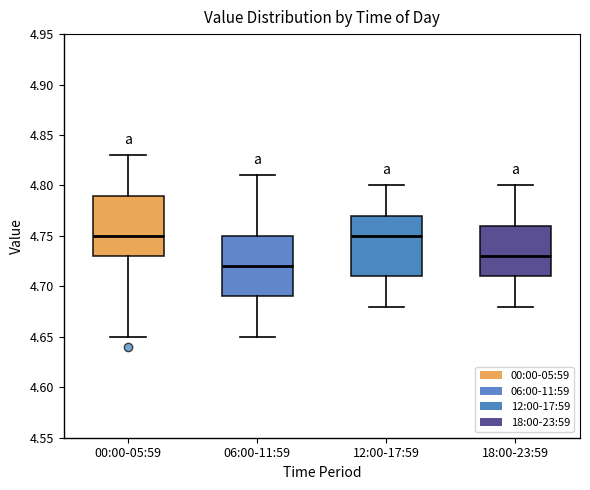

Reading left to right, transcribe this box plot: for each box, give where its median line is, the range the box spans, and where its two whiskers end, as read against the y-axis. The values are not printed on the chart, so give them approximately, as read against the axis.

00:00-05:59: median 4.75, box 4.73 to 4.79, whiskers 4.65 to 4.83
06:00-11:59: median 4.72, box 4.69 to 4.75, whiskers 4.65 to 4.81
12:00-17:59: median 4.75, box 4.71 to 4.77, whiskers 4.68 to 4.80
18:00-23:59: median 4.73, box 4.71 to 4.76, whiskers 4.68 to 4.80